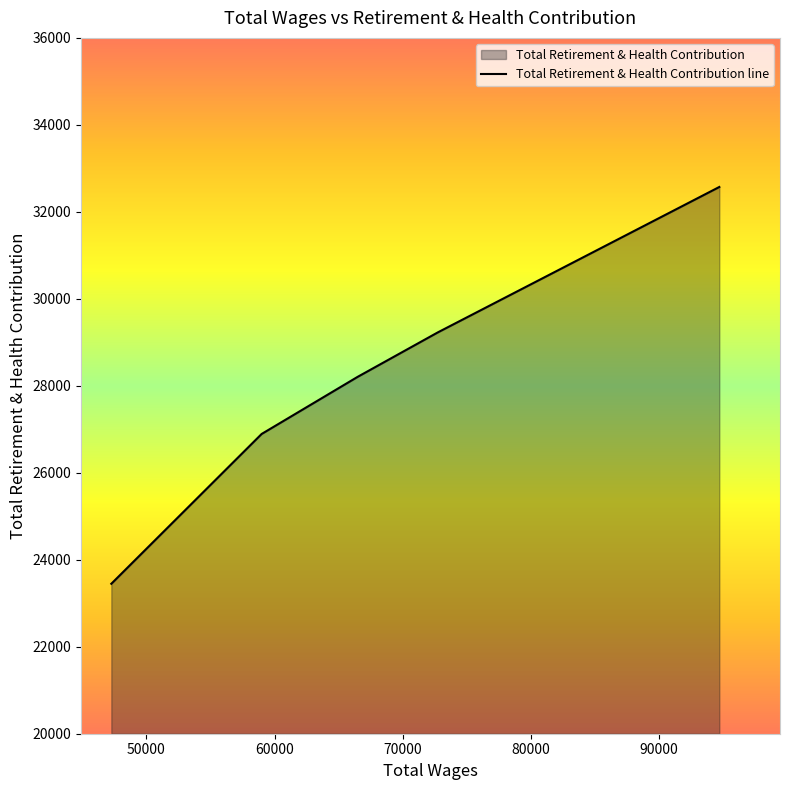

True or false: the data has more than 2 interior local peaks.

False